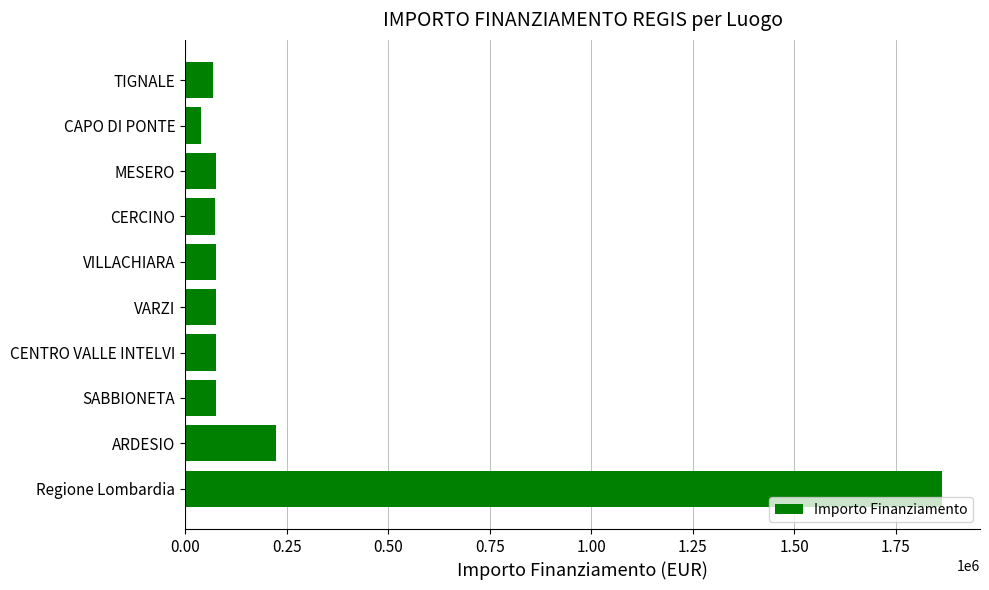

How many values are below 75000?

4